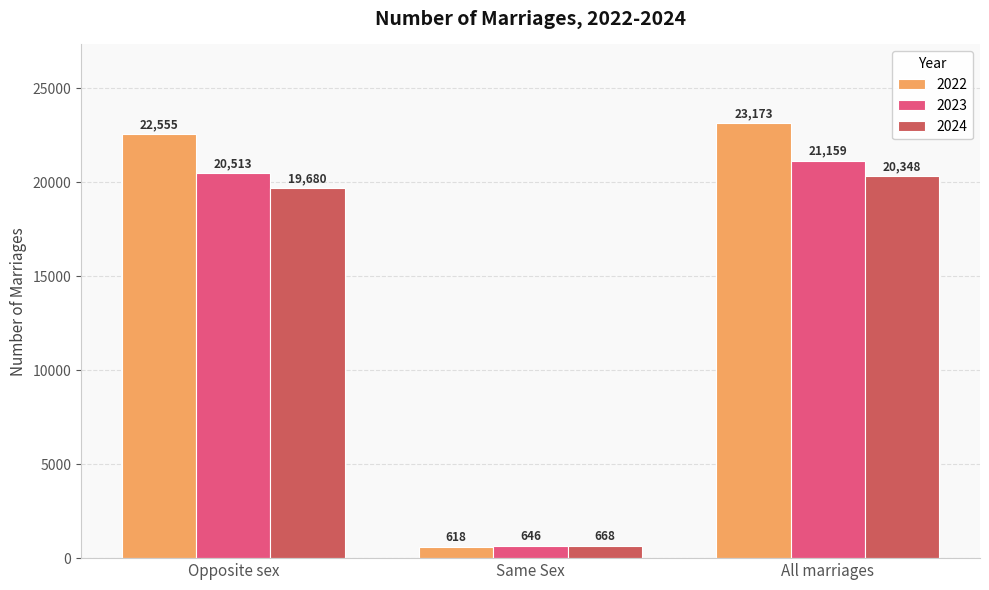

At which label is 2023 closest to 10902?

Opposite sex